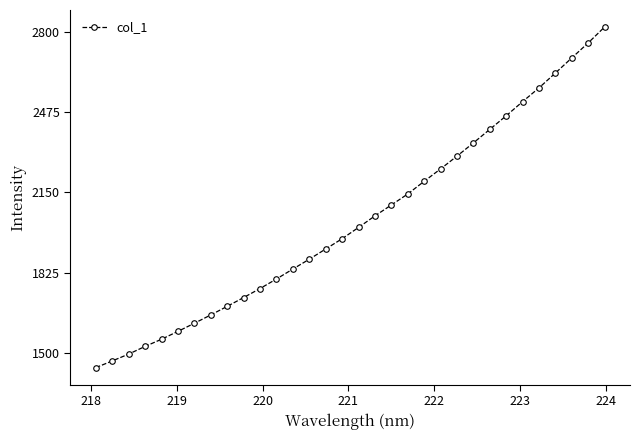

How many lines are shown in the chart?

1